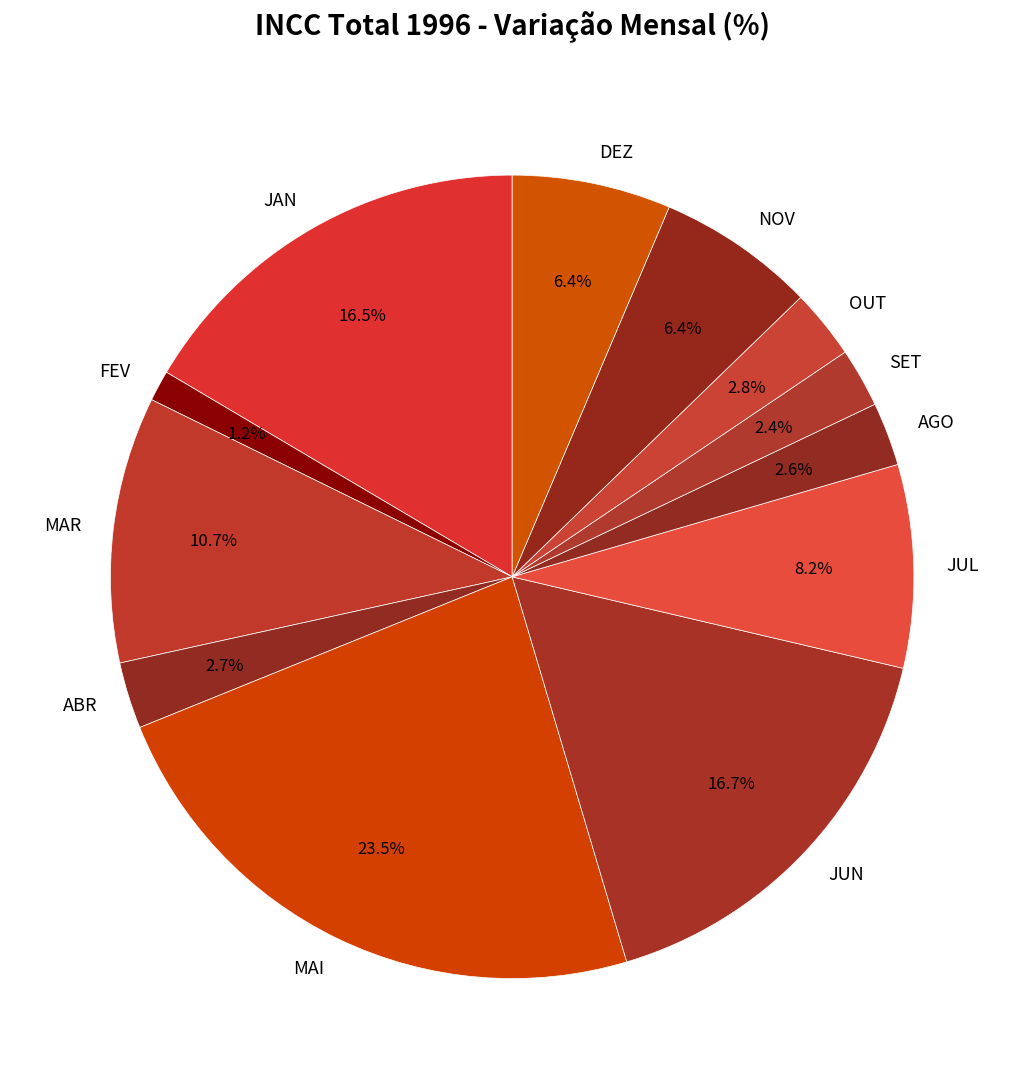

How many slices are in this pie chart?

12